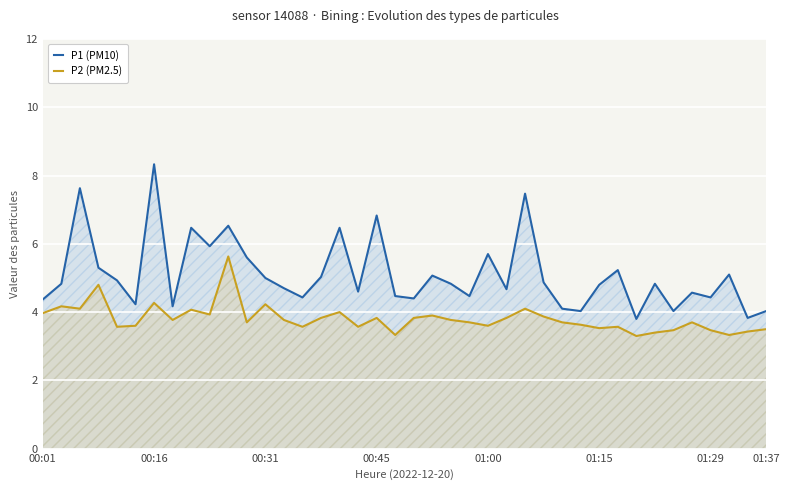

At which category does the chart reach its minimum across all series?

32